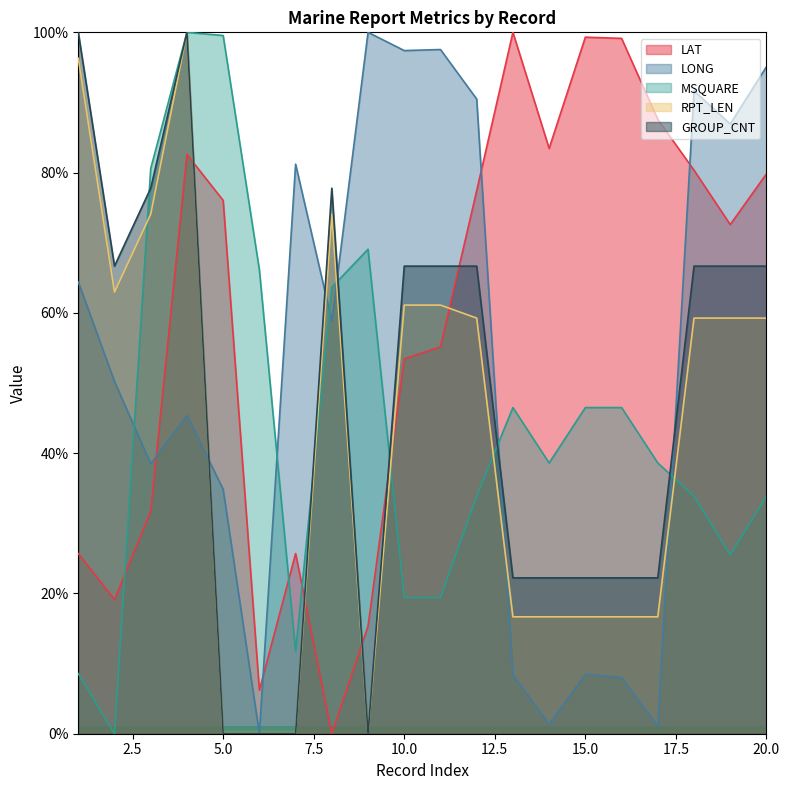

What is the total value across all series at 1?

295.0